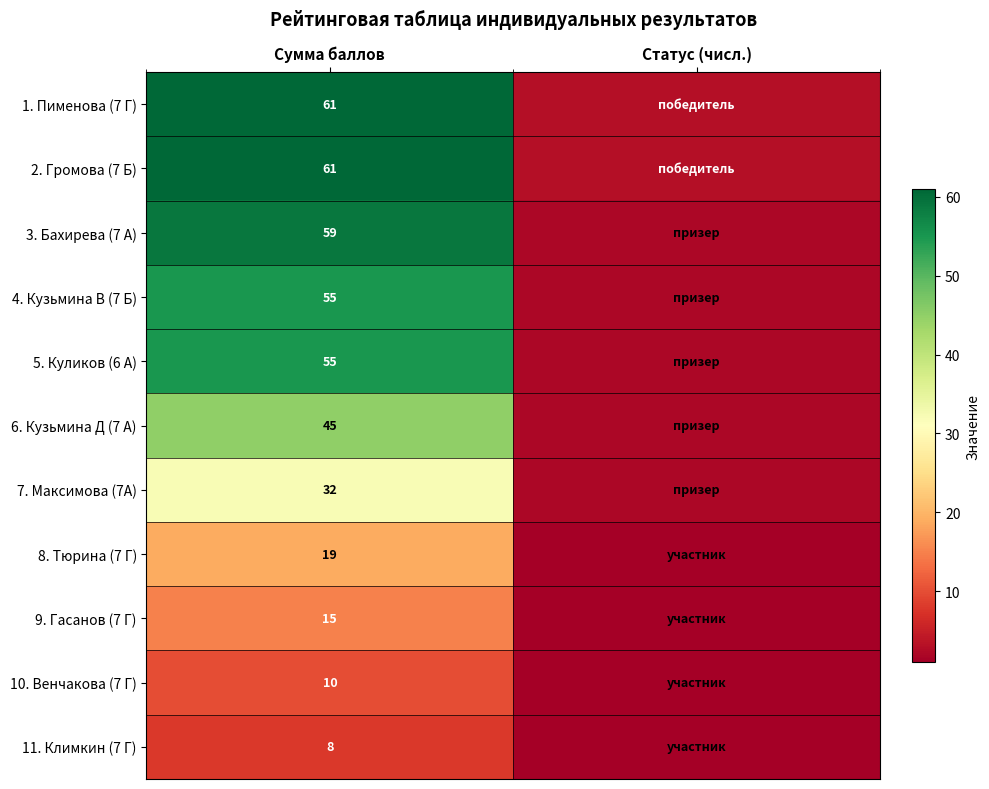

The value of 10. Венчакова (7 Г) at Сумма баллов is 2. True or false?

False